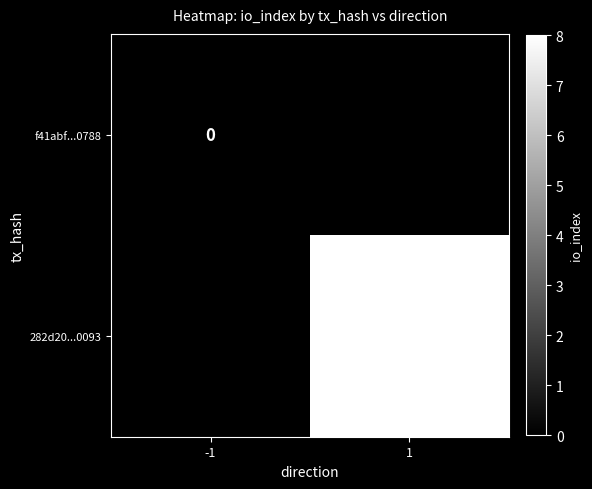

How many series are shown in this chart?

2